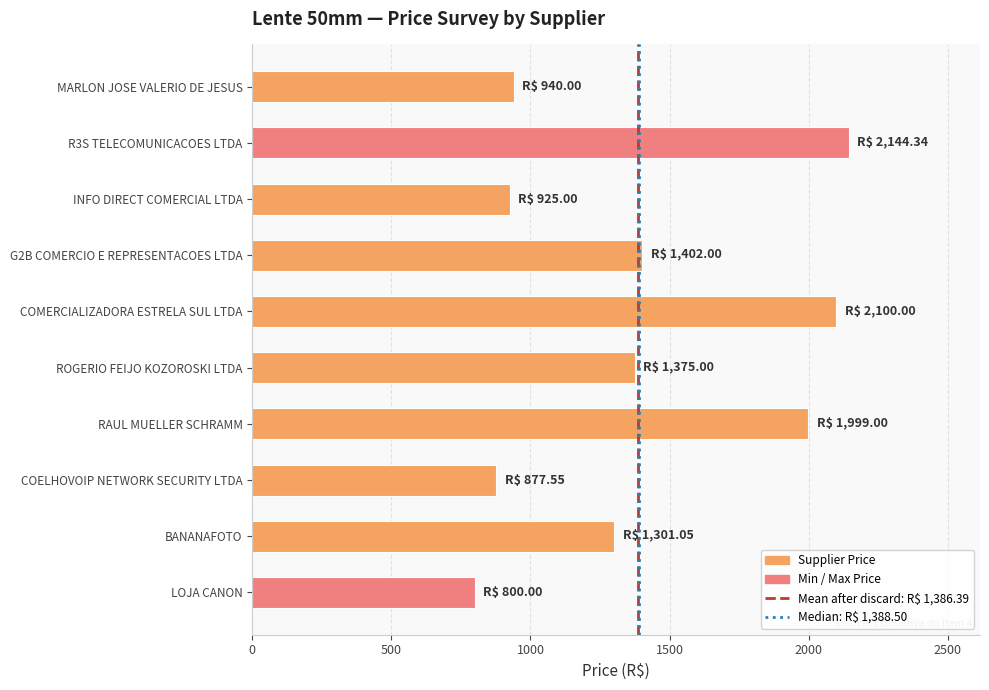

What value does the data have at LOJA CANON?

800.0